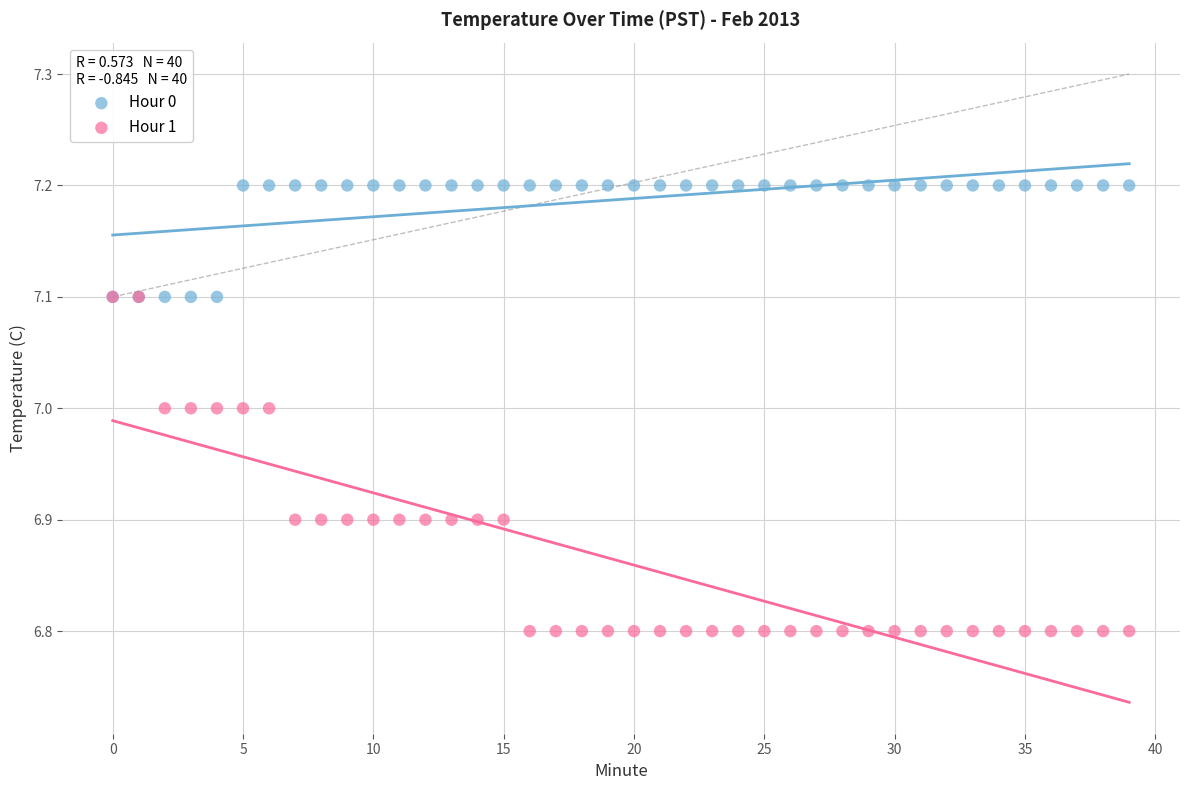

Which series contains the lowest Y value?

Hour 1